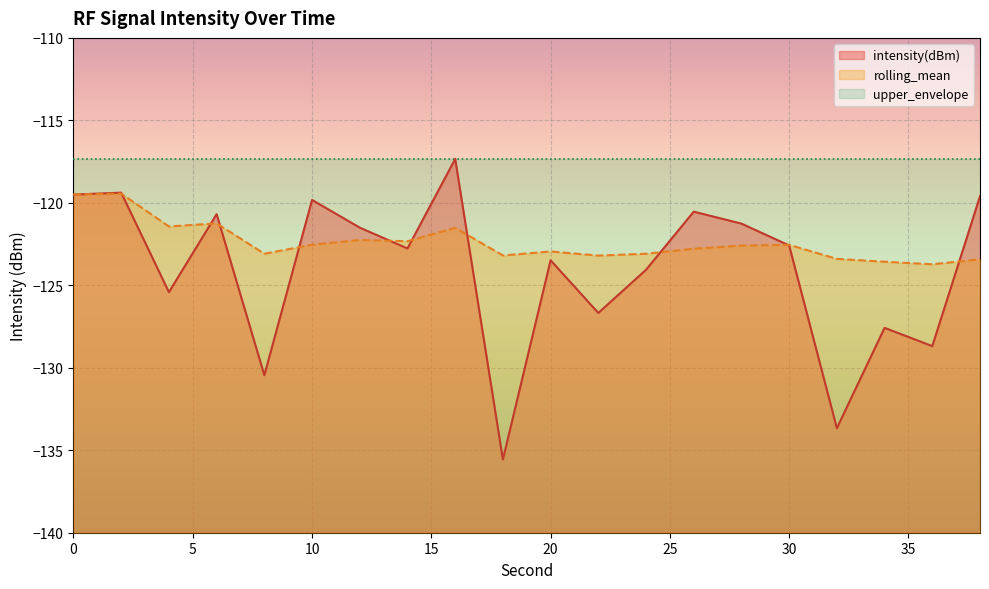

What are all the series names shown in the legend?

intensity(dBm), rolling_mean, upper_envelope